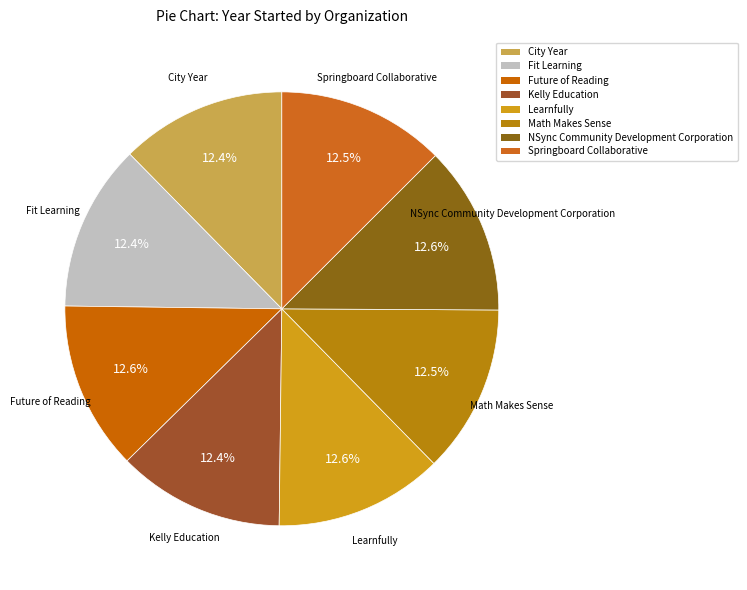

The NSync Community Development Corporation slice represents 13% of the pie. True or false?

True